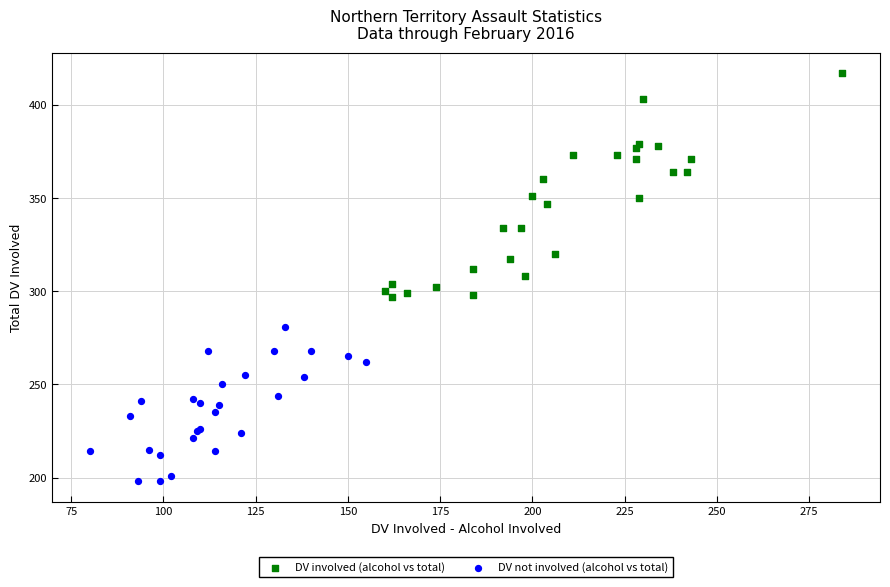

Which series reaches the maximum Y coordinate?

DV involved (alcohol vs total)